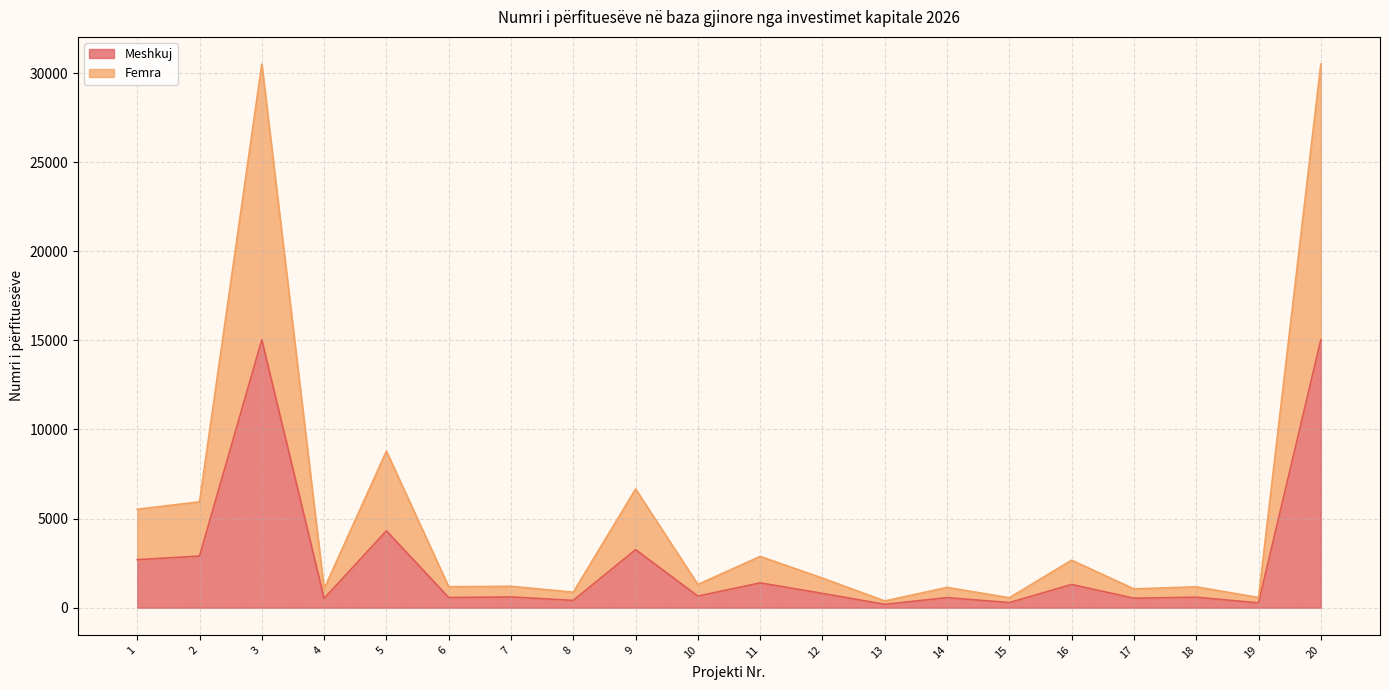

True or false: Femra has a value of 14215 at 3.

False